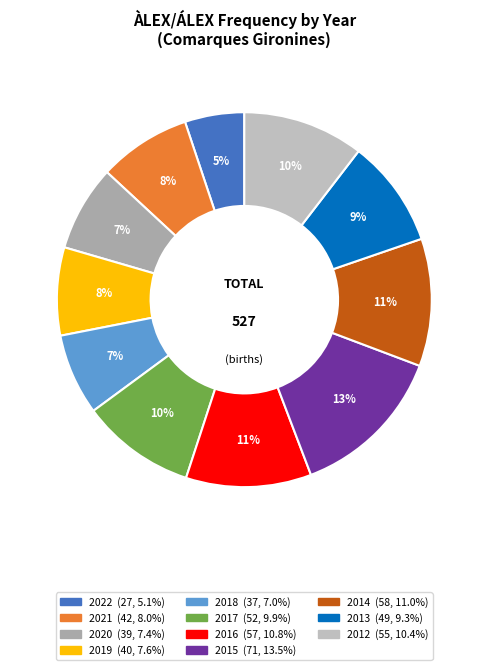

What is the ratio of the value at 2015 to the value at 2019?

1.8